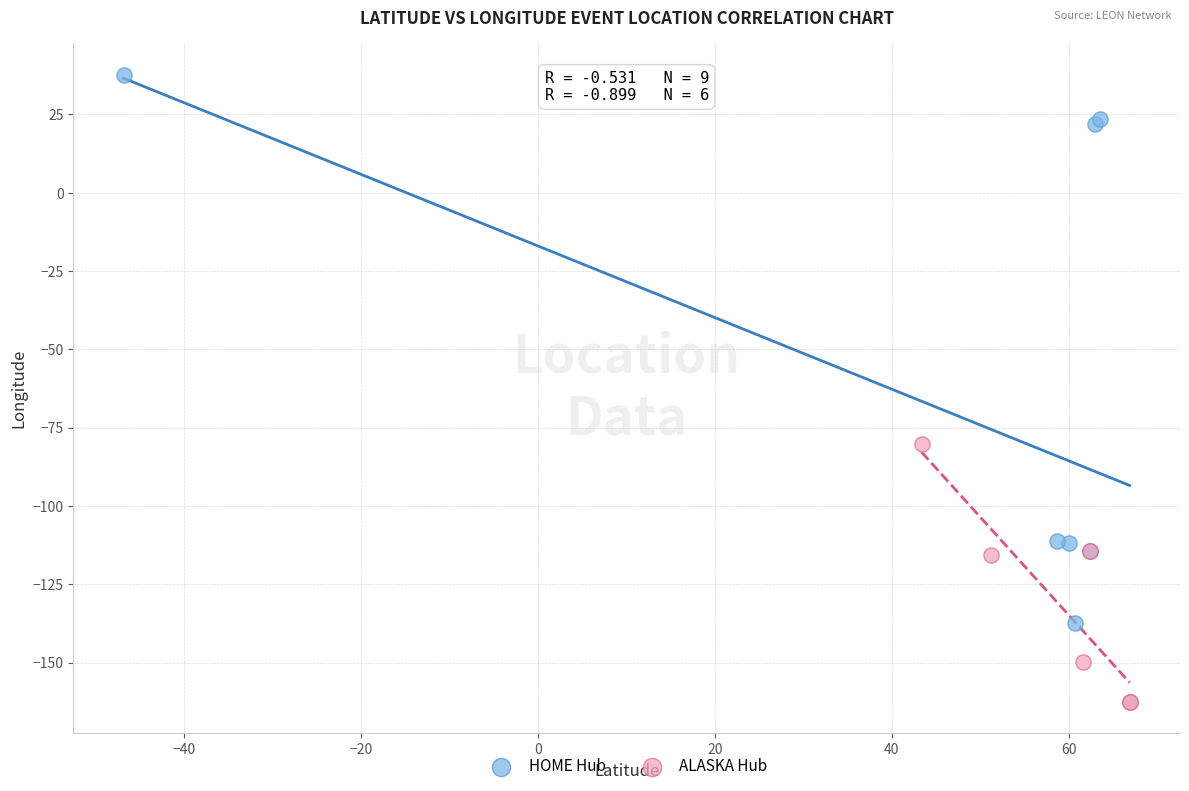

Which series reaches the maximum Y coordinate?

HOME Hub